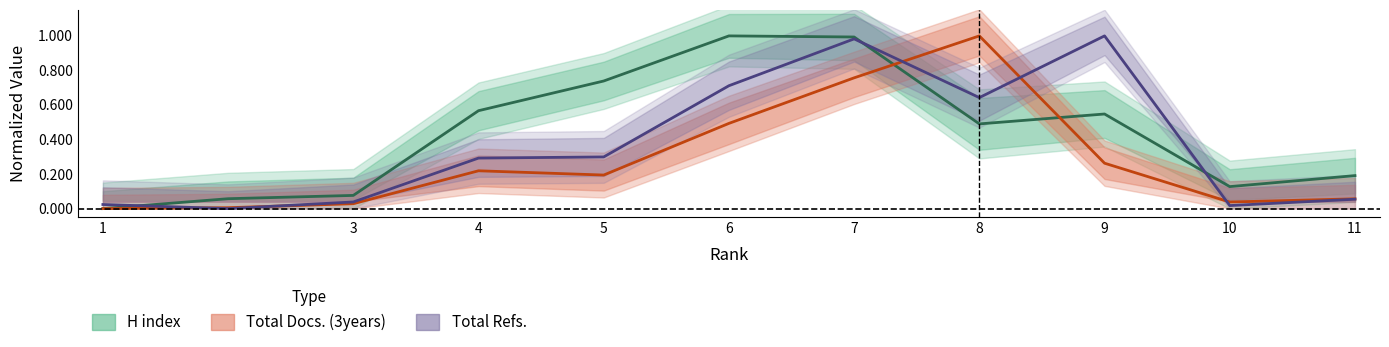

List the series in order of their peak value, lowest first.

H index, Total Docs. (3years), Total Refs.